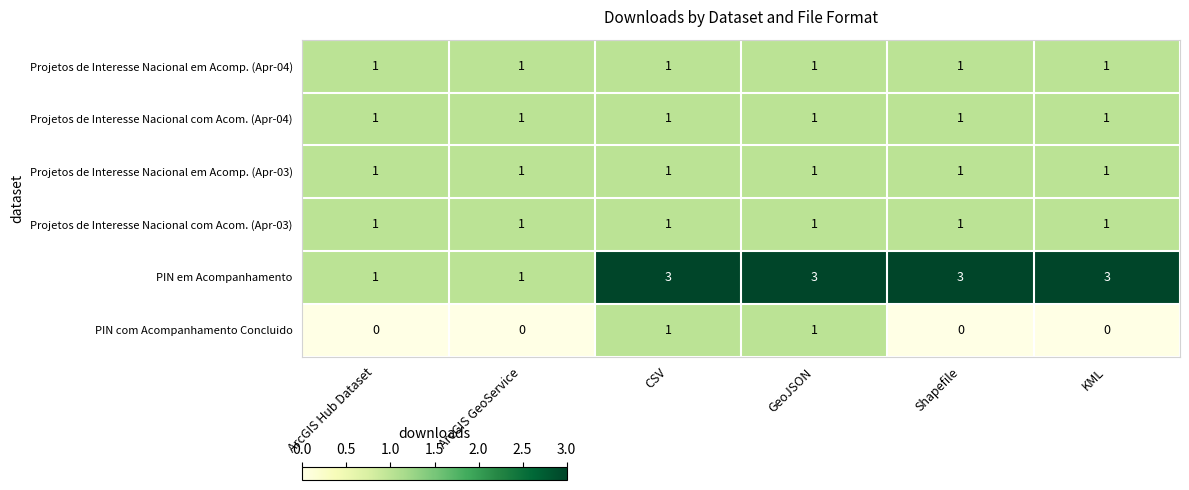

Is the value of Projetos de Interesse Nacional com Acom. (Apr-03) at ArcGIS Hub Dataset greater than the value of PIN com Acompanhamento Concluido at ArcGIS GeoService?

Yes